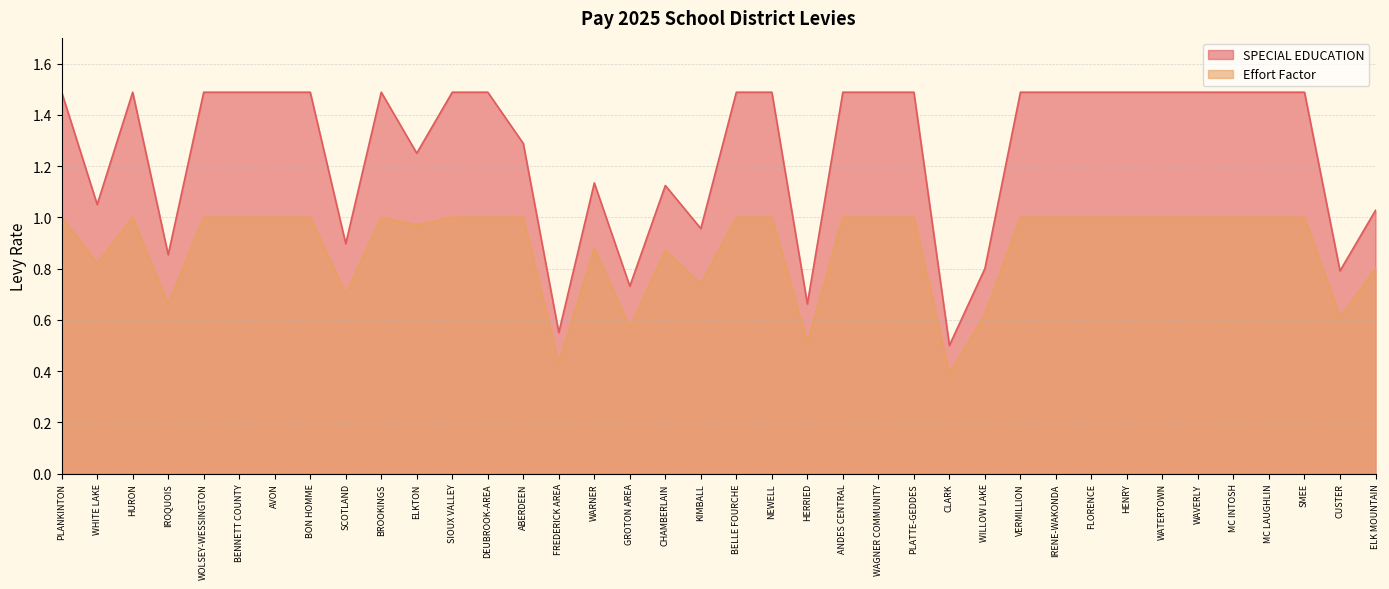

List the series in order of their peak value, lowest first.

Effort Factor, SPECIAL EDUCATION